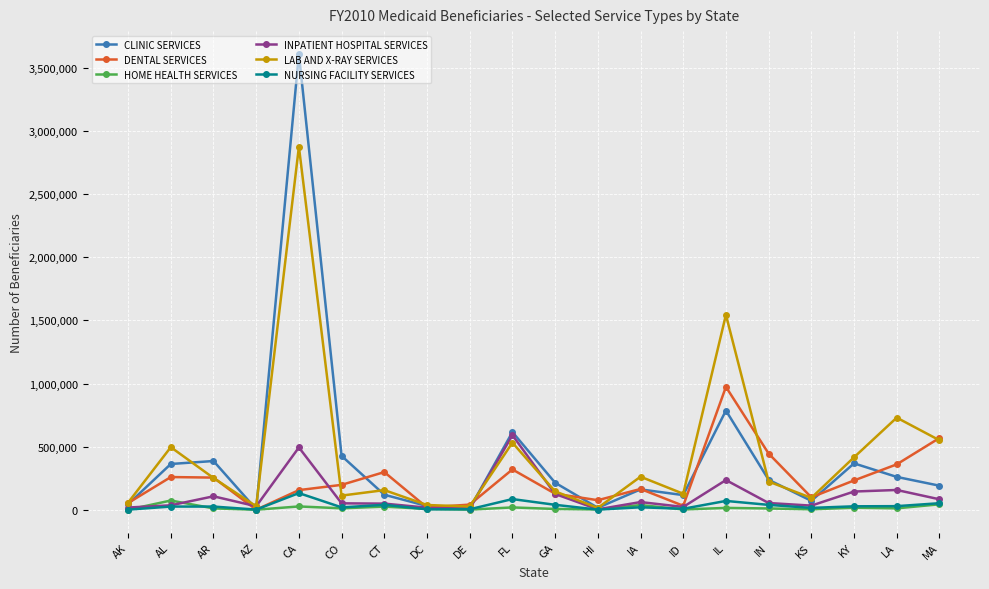

What is the average value of the LAB AND X-RAY SERVICES series?

433961